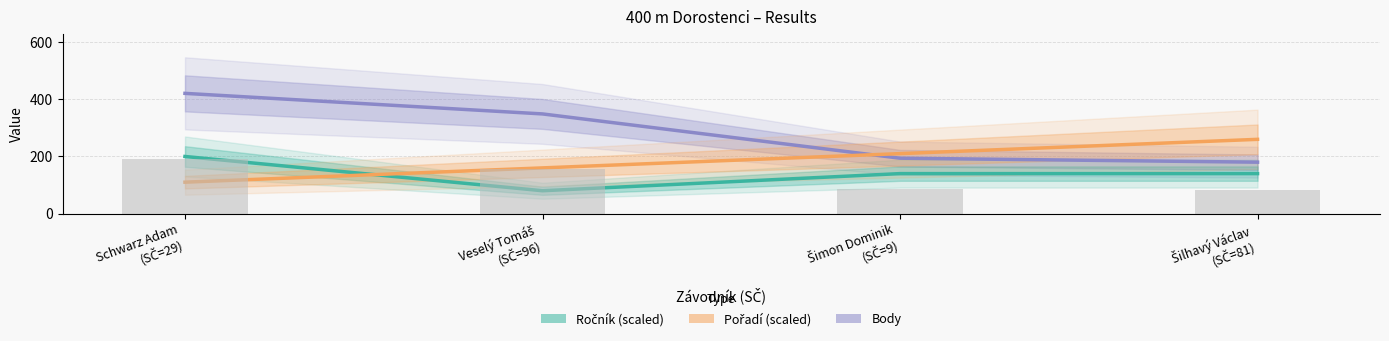

What is the value of the Body bar at the 1st from the left?

421